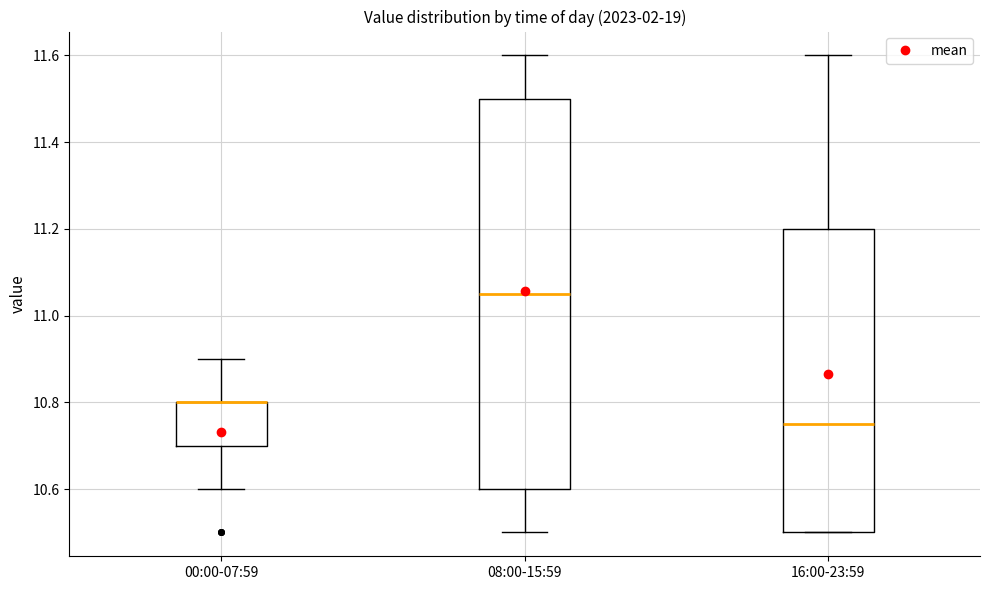

Reading left to right, transcribe this box plot: for each box, give where its median line is, the range the box spans, and where its two whiskers end, as read against the y-axis. The values are not printed on the chart, so give them approximately, as read against the axis.

00:00-07:59: median 10.80 (drawn on the box's upper edge), box 10.70 to 10.80, whiskers 10.60 to 10.90
08:00-15:59: median 11.06, box 10.60 to 11.50, whiskers 10.50 to 11.60
16:00-23:59: median 10.76, box 10.50 to 11.20, whiskers 10.50 to 11.60